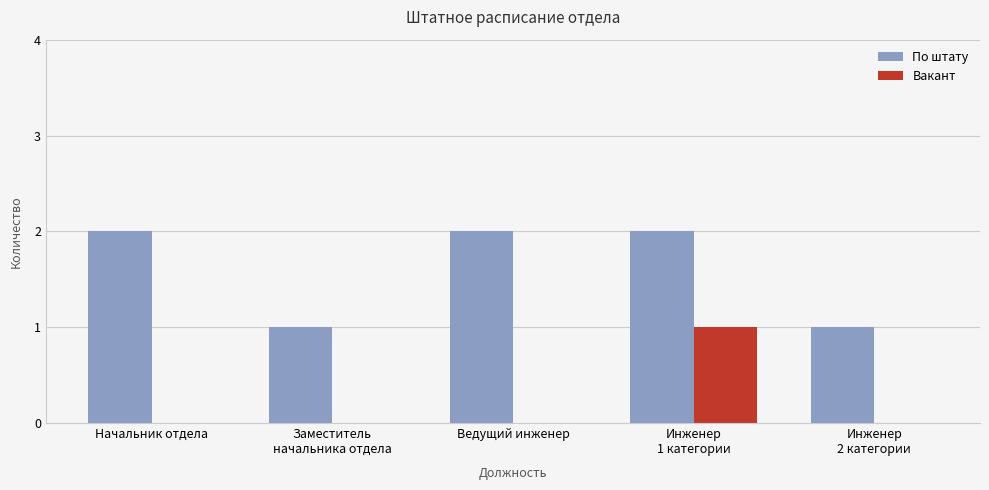

Reading left to right, extract all data points from this chart.

По штату: Начальник отдела=2	Заместитель
начальника отдела=1	Ведущий инженер=2	Инженер
1 категории=2	Инженер
2 категории=1
Вакант: Начальник отдела=0	Заместитель
начальника отдела=0	Ведущий инженер=0	Инженер
1 категории=1	Инженер
2 категории=0